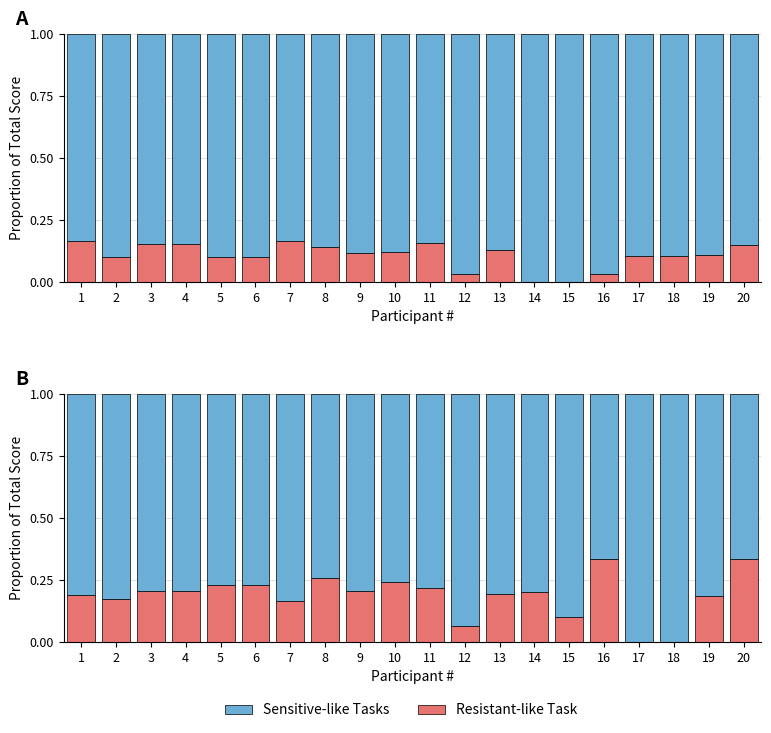

Reading left to right, list all the values displayed in this chart.

Task 1 (Resistant-like): 1=0.2	2=0.1	3=0.2	4=0.2	5=0.1	6=0.1	7=0.2	8=0.1	9=0.1	10=0.1	11=0.2	12=0.0	13=0.1	14=0.0	15=0.0	16=0.0	17=0.1	18=0.1	19=0.1	20=0.1
Tasks 2-4 (Sensitive-like): 1=0.8	2=0.9	3=0.8	4=0.8	5=0.9	6=0.9	7=0.8	8=0.9	9=0.9	10=0.9	11=0.8	12=1.0	13=0.9	14=1.0	15=1.0	16=1.0	17=0.9	18=0.9	19=0.9	20=0.9
Task 4 (Resistant-like): 1=0.2	2=0.2	3=0.2	4=0.2	5=0.2	6=0.2	7=0.2	8=0.3	9=0.2	10=0.2	11=0.2	12=0.1	13=0.2	14=0.2	15=0.1	16=0.3	17=0.0	18=0.0	19=0.2	20=0.3
Tasks 1-3 (Sensitive-like): 1=0.8	2=0.8	3=0.8	4=0.8	5=0.8	6=0.8	7=0.8	8=0.7	9=0.8	10=0.8	11=0.8	12=0.9	13=0.8	14=0.8	15=0.9	16=0.7	17=1.0	18=1.0	19=0.8	20=0.7